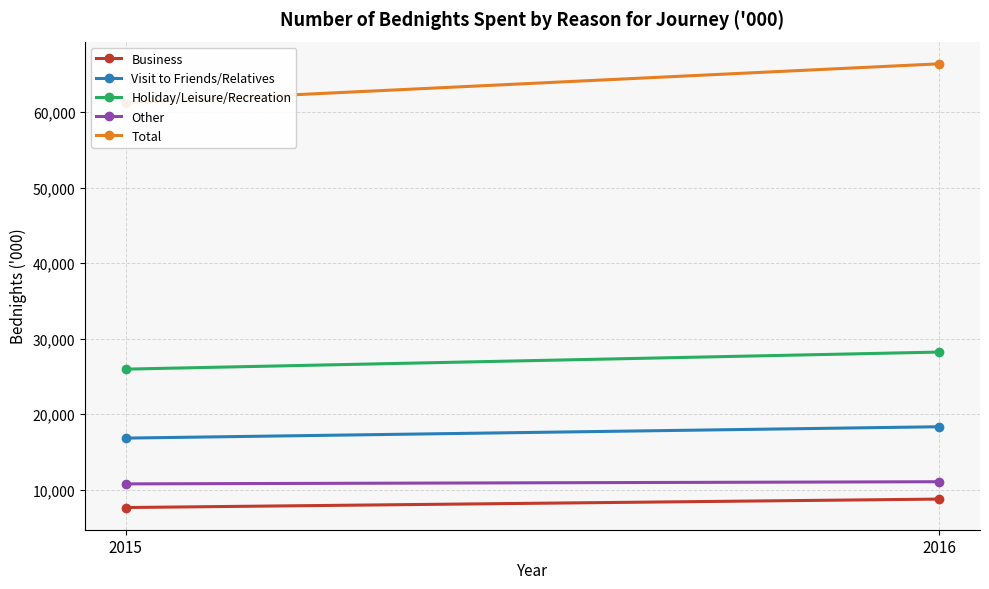

The Visit to Friends/Relatives series shows 16837 at 2015. True or false?

True